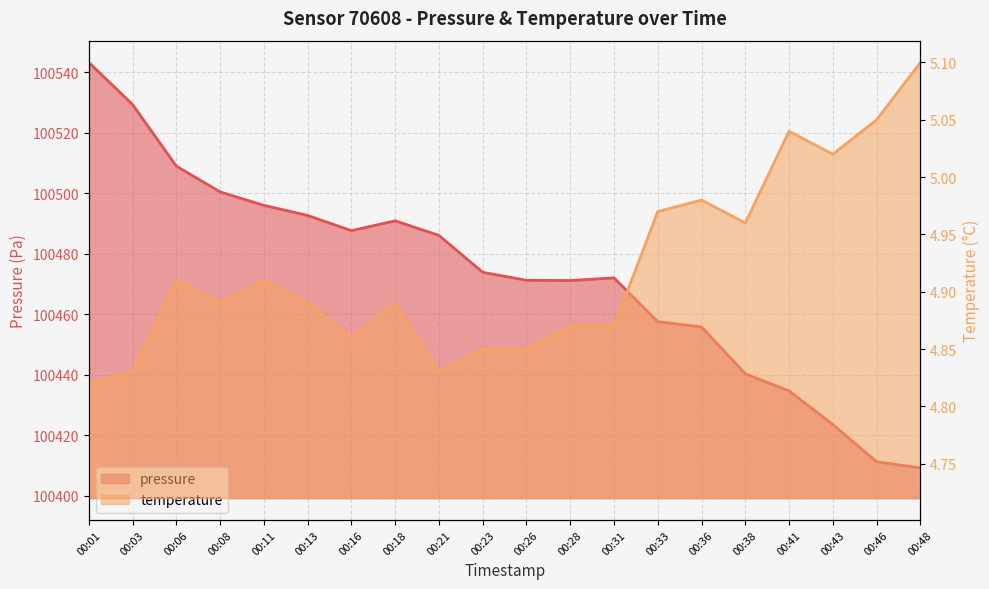

What is the total value across all series at 00:26?

100476.1